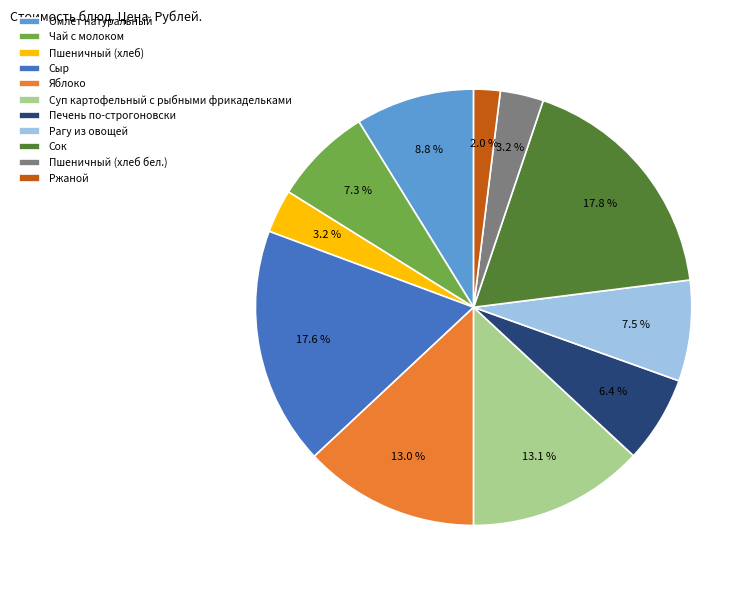

To the nearest percent, what portion does Пшеничный (хлеб) represent?

3%